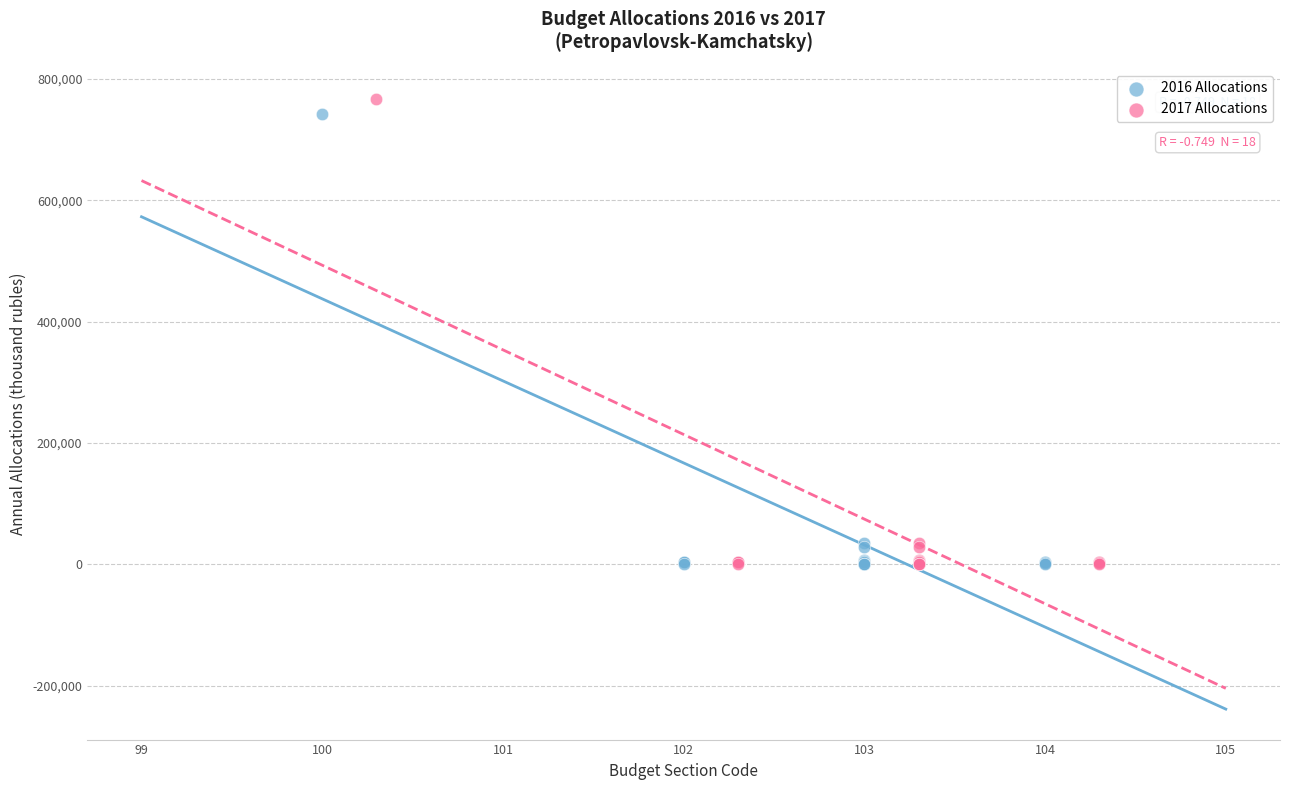

Which series has the largest Y range (max minus min)?

2017 Allocations